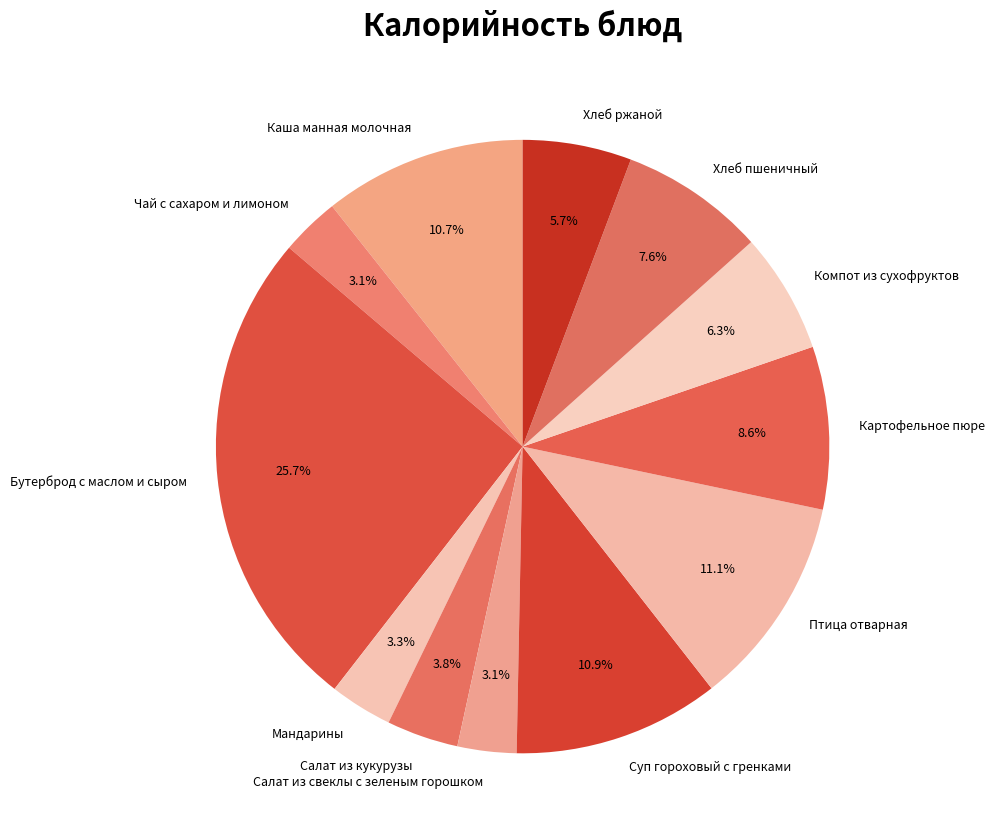

The Салат из кукурузы slice represents 4% of the pie. True or false?

True